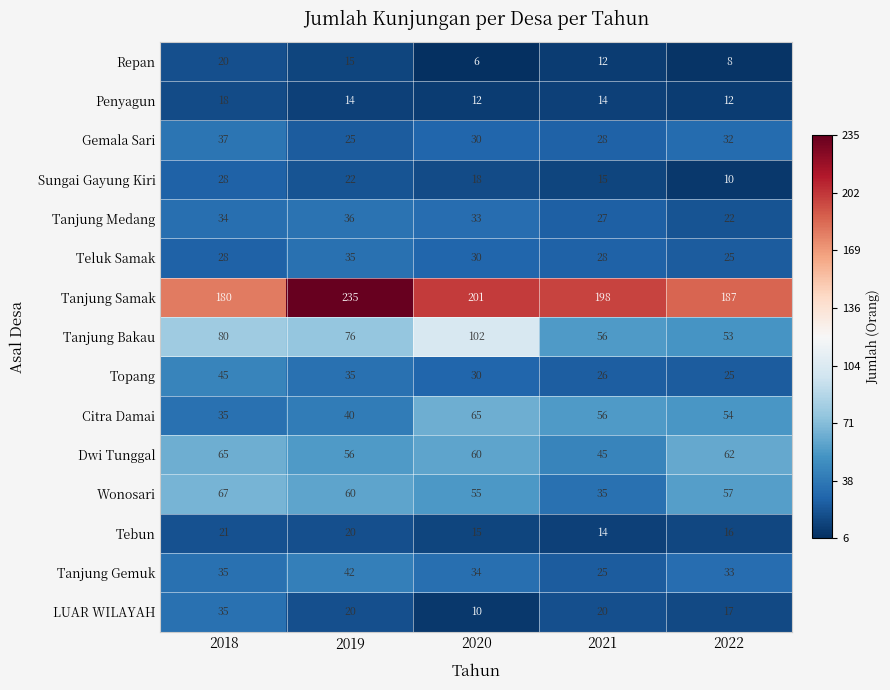

What is the sum of the Tanjung Samak values at 2021 and 2019?

433